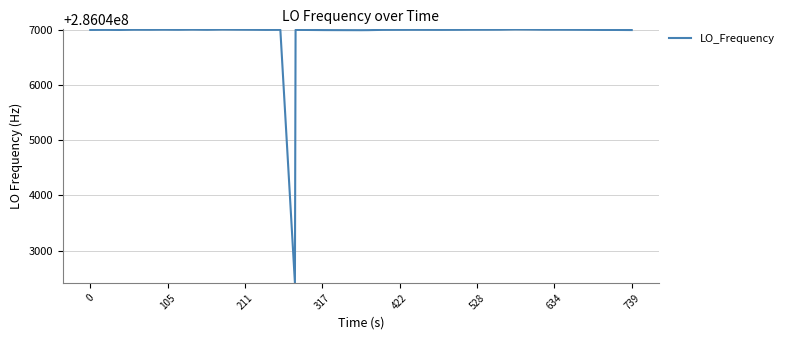

What is the minimum value shown in the chart?

286042416.8